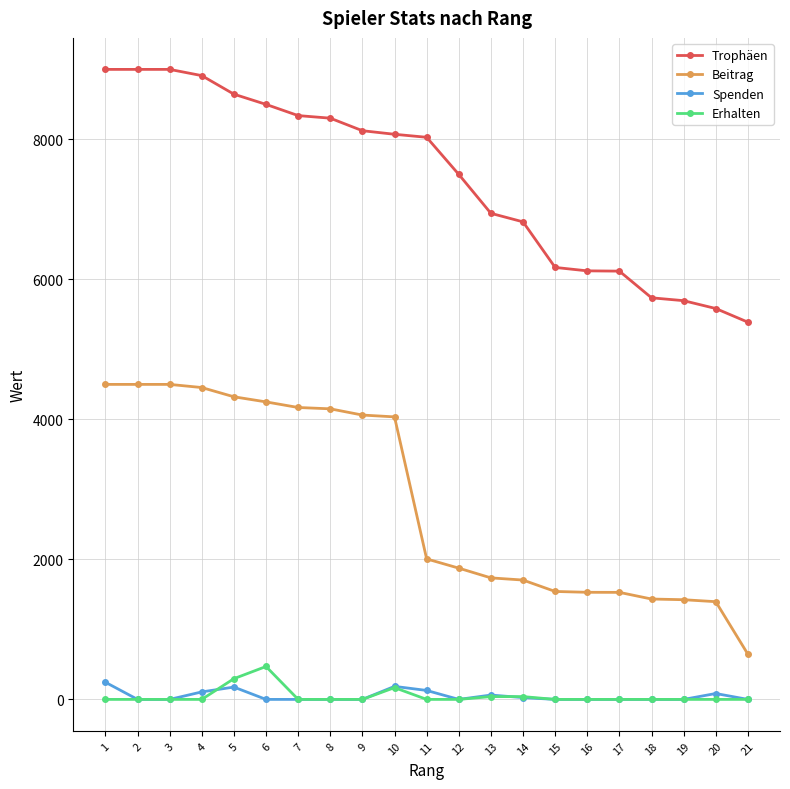

True or false: Spenden and Beitrag cross at least once.

False